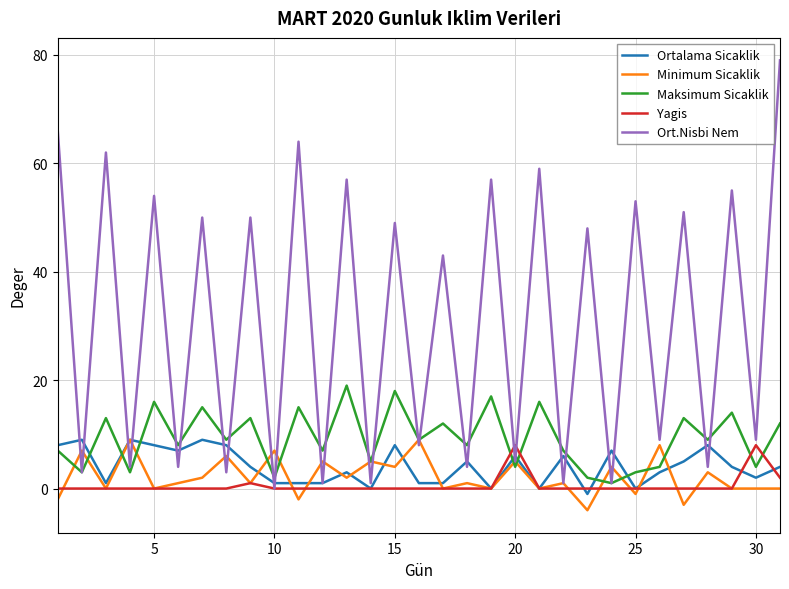

Which series has the largest total across all categories?

Ort.Nisbi Nem